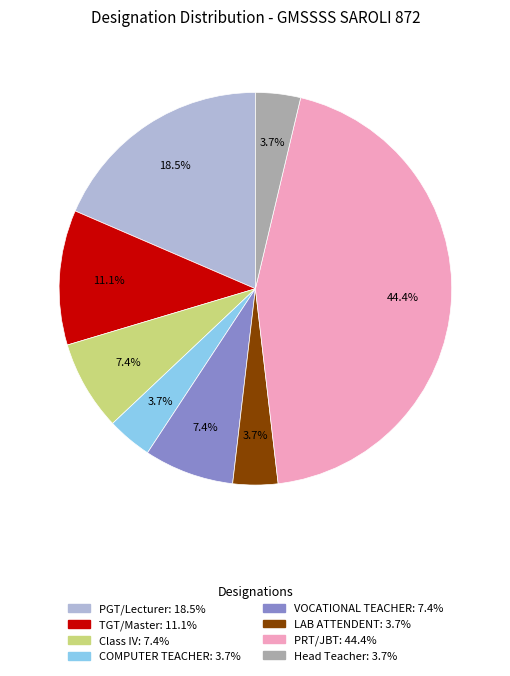

Which slice is the largest?

PRT/JBT